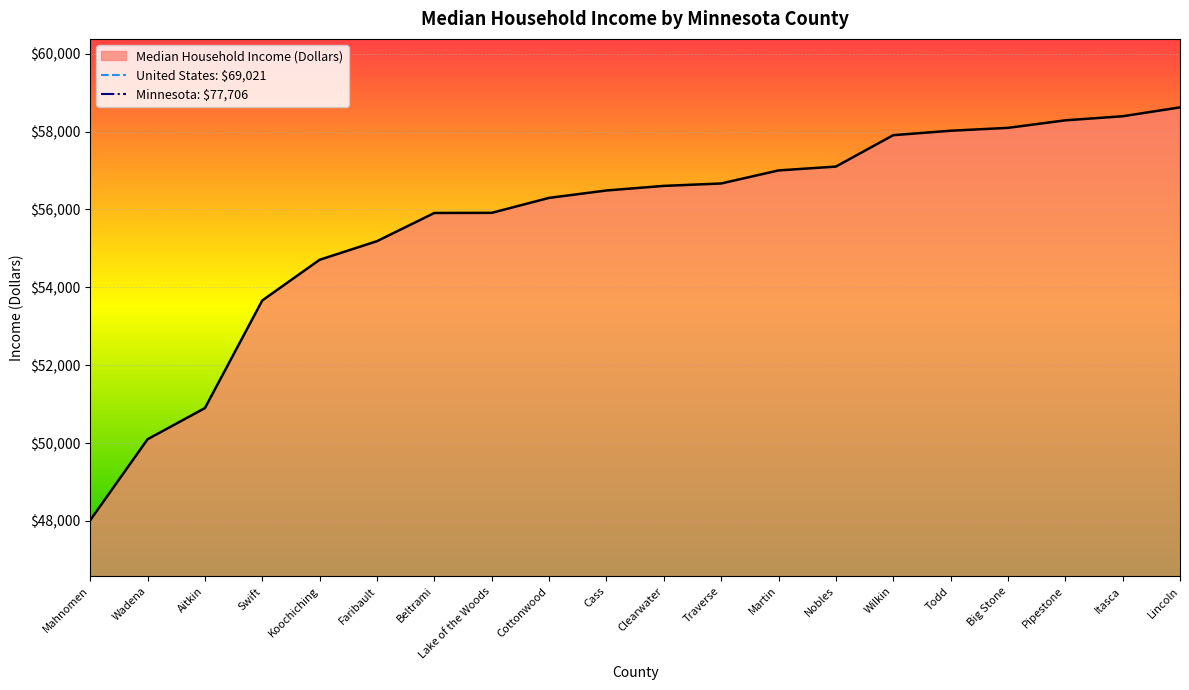

True or false: the data shows 23270 at Itasca.

False